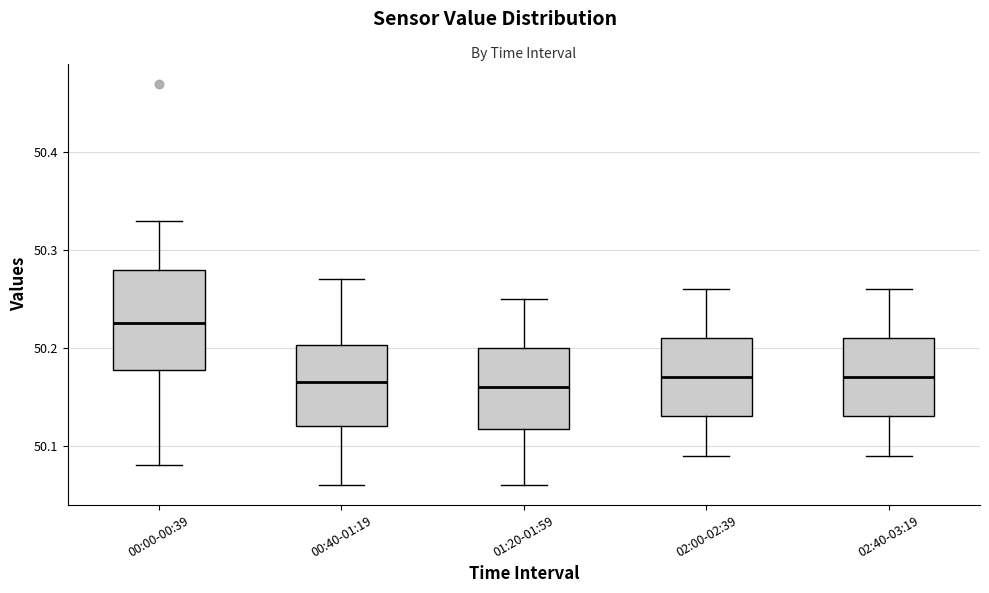

Where does the median line of the box for 00:00-00:39 sit on the y-axis? The values are not printed on the chart, so give them approximately, as read against the axis.

50.23